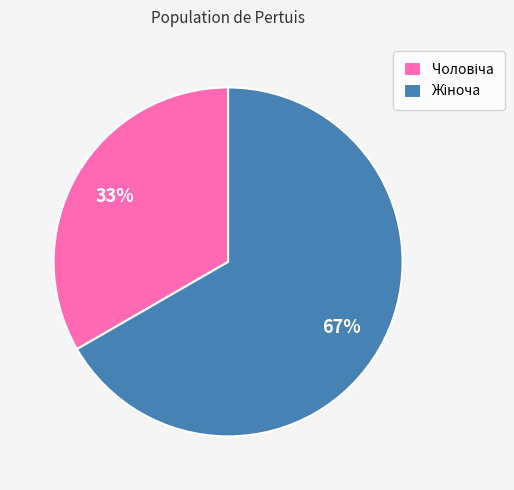

To the nearest percent, what is the average slice percentage?

50%